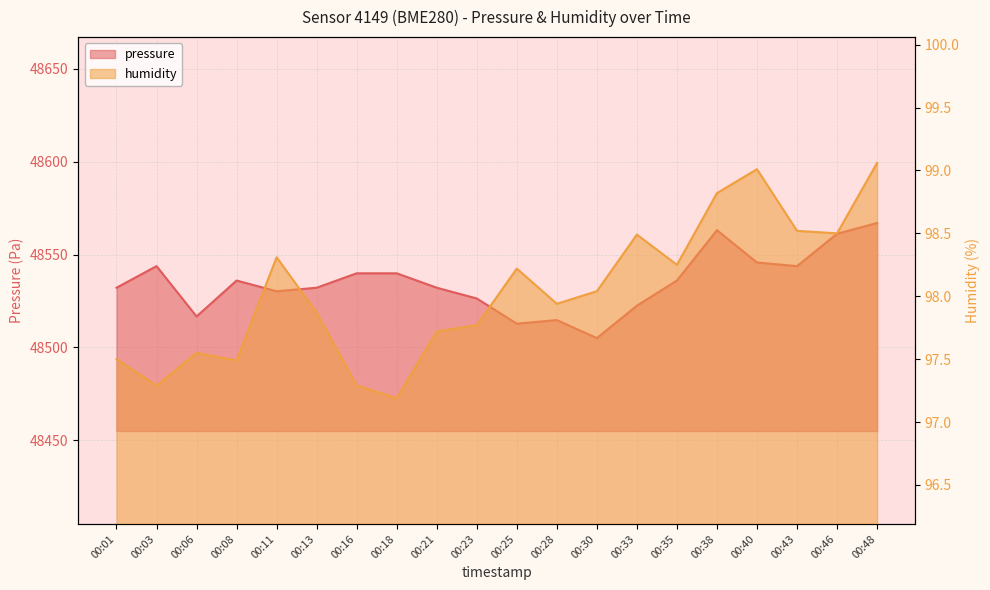

Reading left to right, transcribe all the data shown in this chart.

pressure: 48532.1	48543.8	48516.7	48536.0	48530.2	48532.1	48539.9	48539.9	48532.1	48526.3	48512.8	48514.7	48505.0	48522.5	48536.0	48563.1	48545.7	48543.8	48561.2	48567.0
humidity: 97.5	97.3	97.5	97.5	98.3	97.9	97.3	97.2	97.7	97.8	98.2	97.9	98.0	98.5	98.2	98.8	99.0	98.5	98.5	99.1